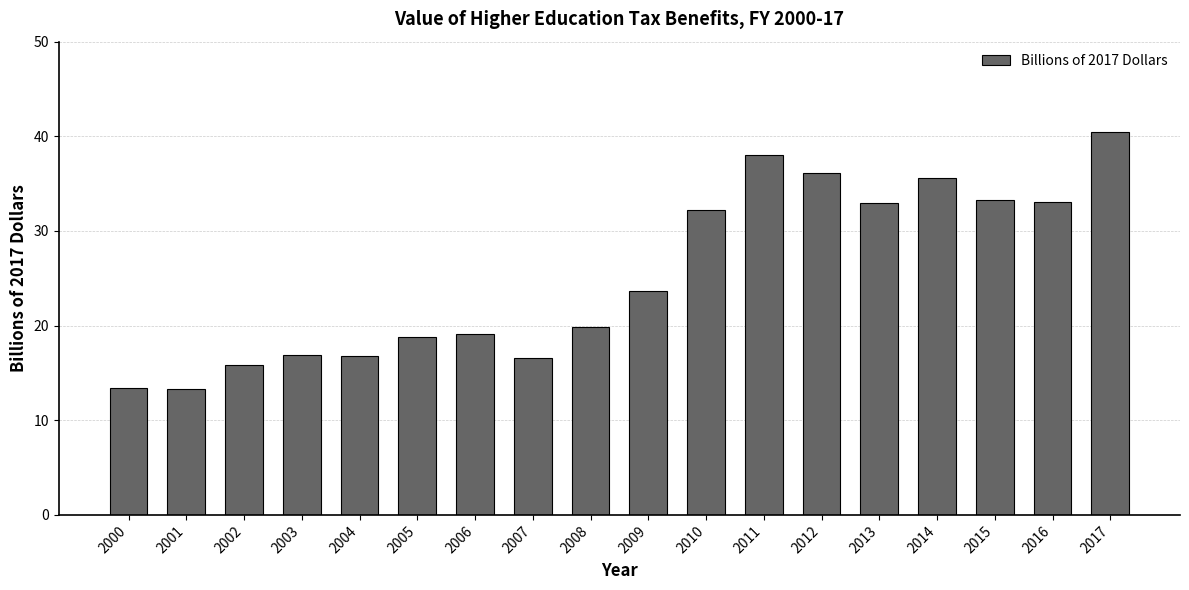

What is the maximum value shown in the chart?

40.5